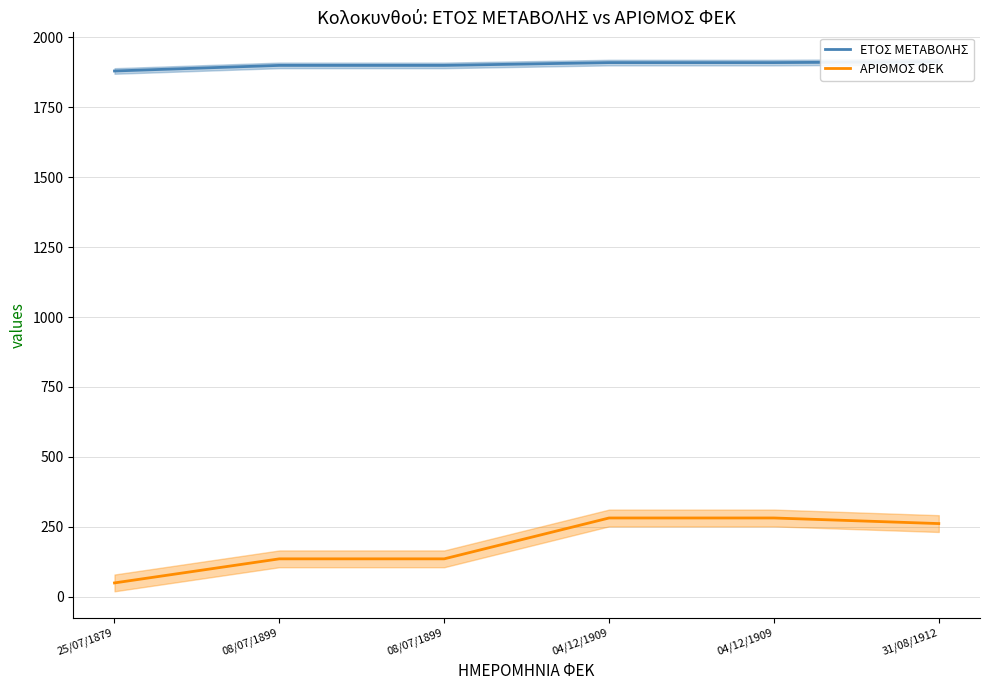

Rank the series at 08/07/1899 from lowest to highest value.

ΑΡΙΘΜΟΣ ΦΕΚ, ΕΤΟΣ ΜΕΤΑΒΟΛΗΣ